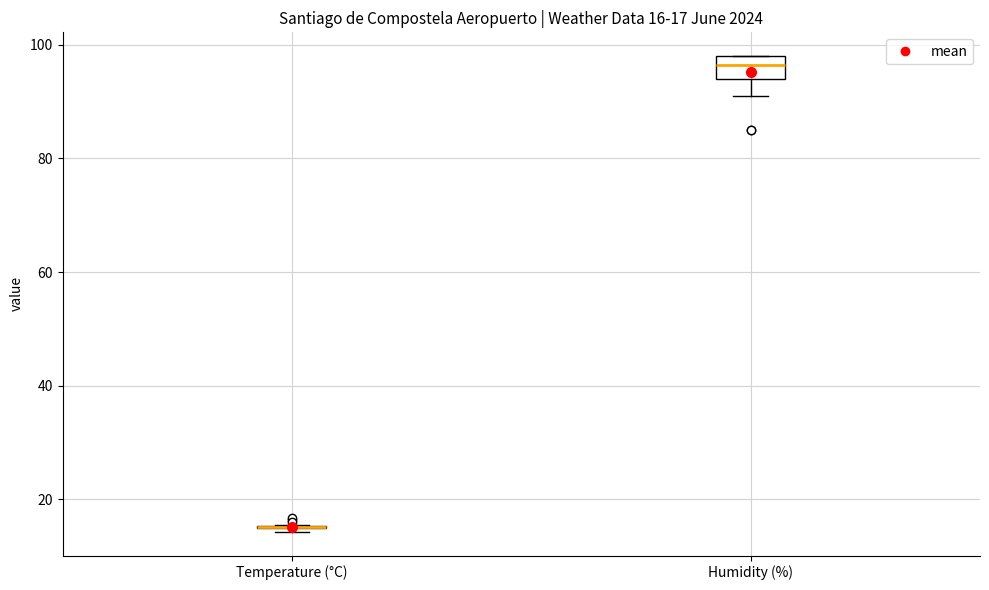

Which box is the tallest, from its lower edge to its upper edge?

Humidity (%)